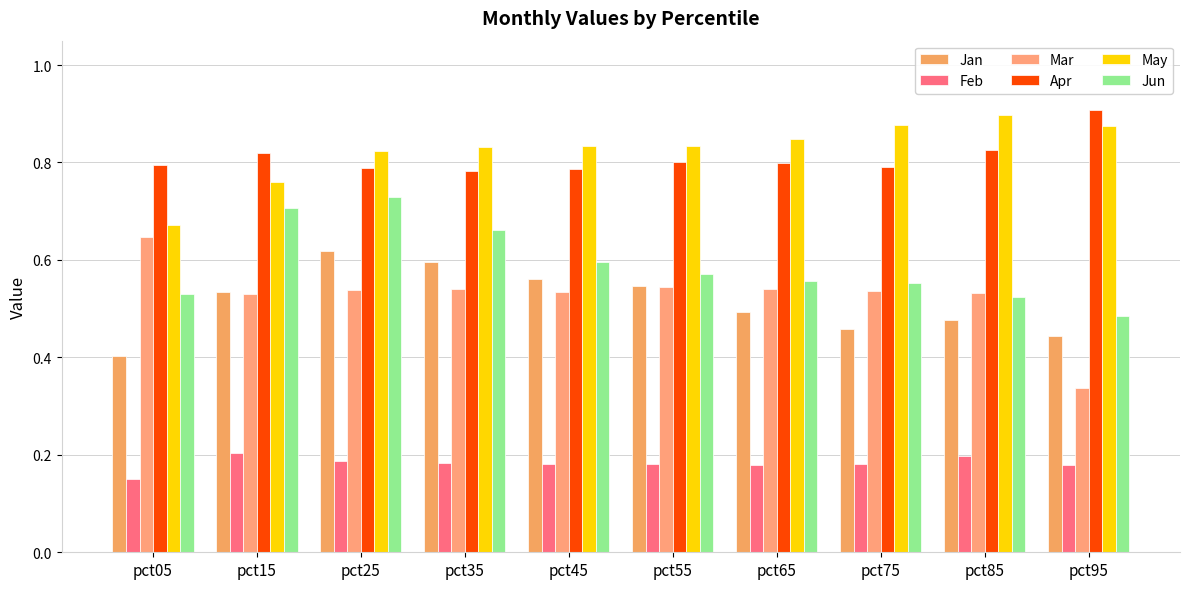

Which series changed the most between pct85 and pct95?

Mar